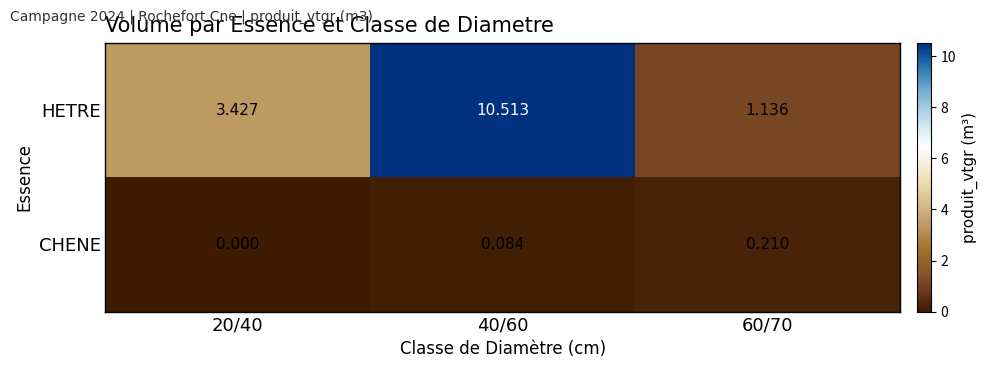

Between 20/40 and 40/60, which series saw the biggest shift?

HETRE